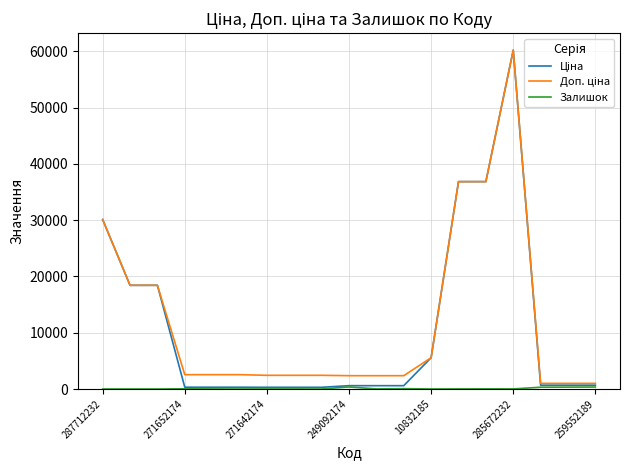

What is the maximum value shown in the chart?

60205.6